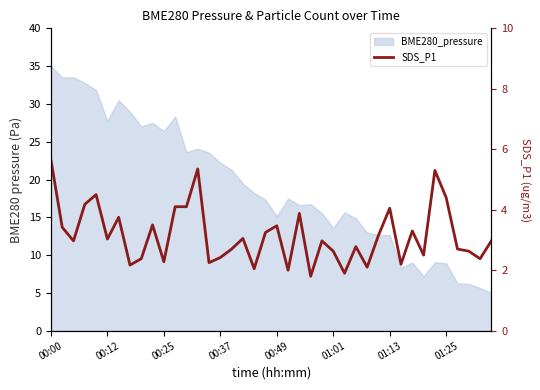

Approximately how many times larger is the value at 22 compared to 35?

0.9